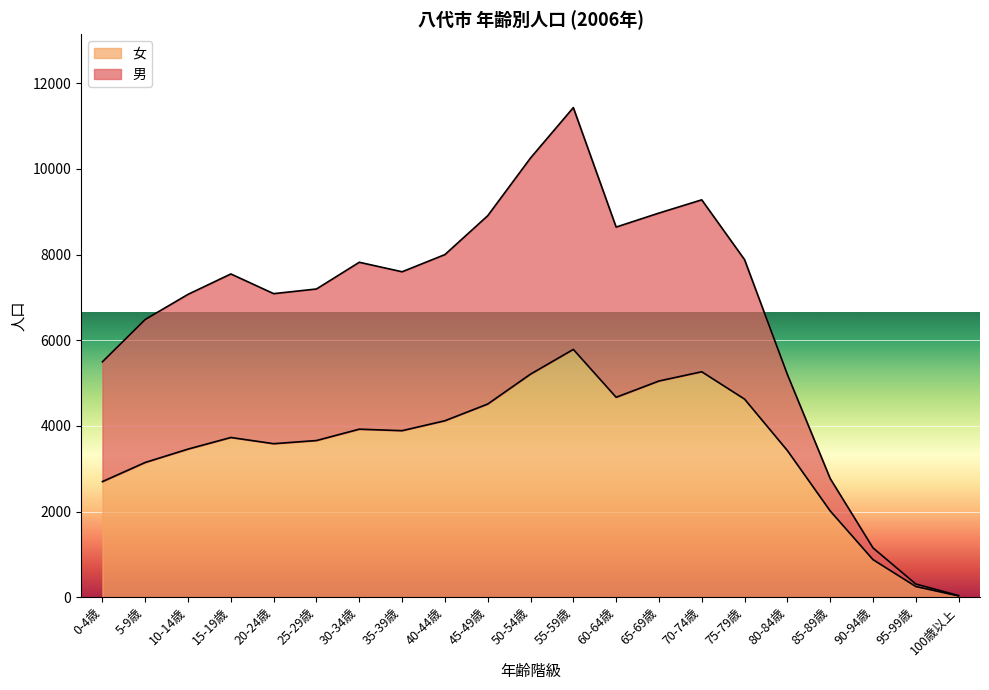

Is it true that 女 equals 249 at 95-99歳?

True